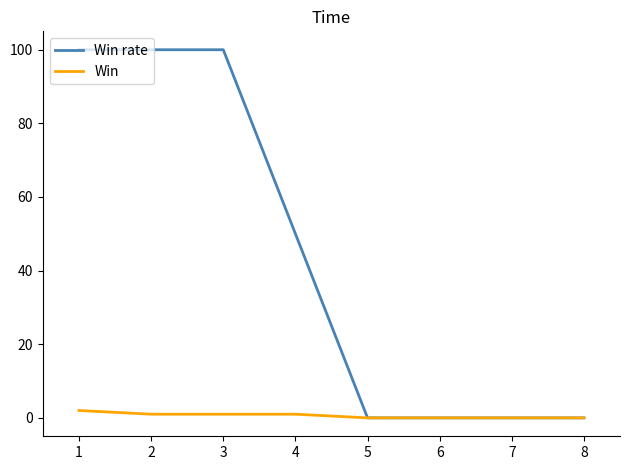

Read the Win rate value at 1, to the nearest 50.

100